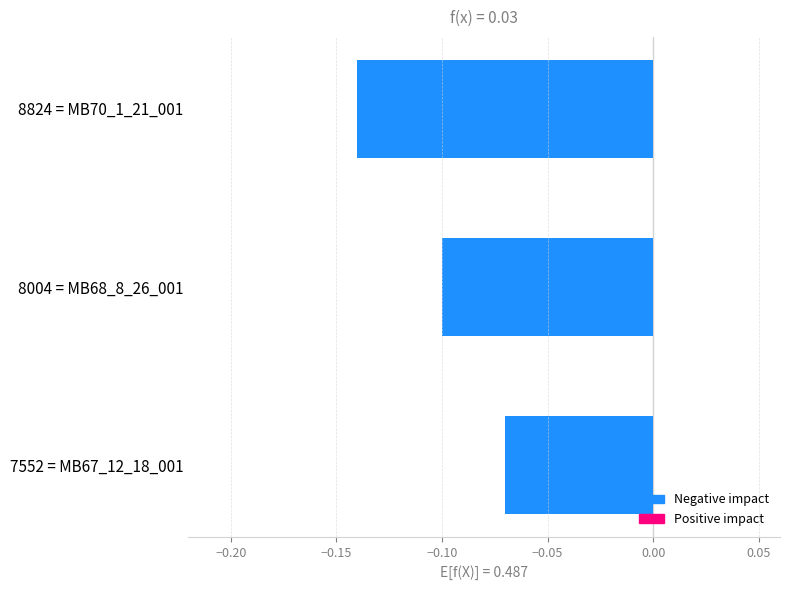

List the labels in order of value, largest first.

7552 = MB67_12_18_001, 8004 = MB68_8_26_001, 8824 = MB70_1_21_001